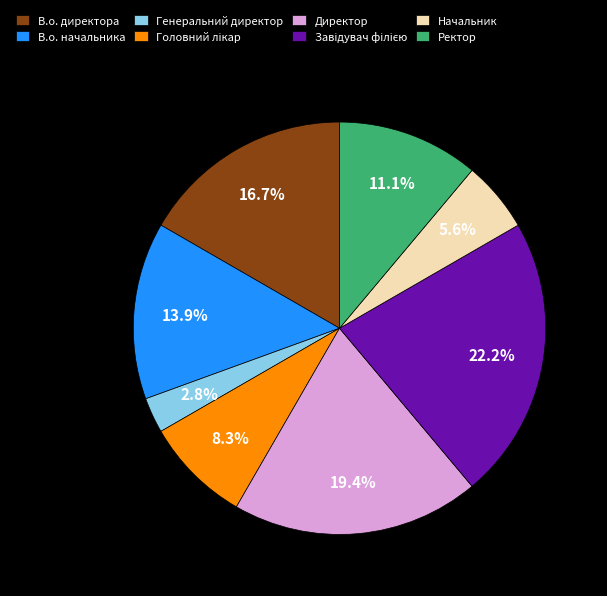

To the nearest percent, what is the difference between the largest and smallest slice percentages?

19%